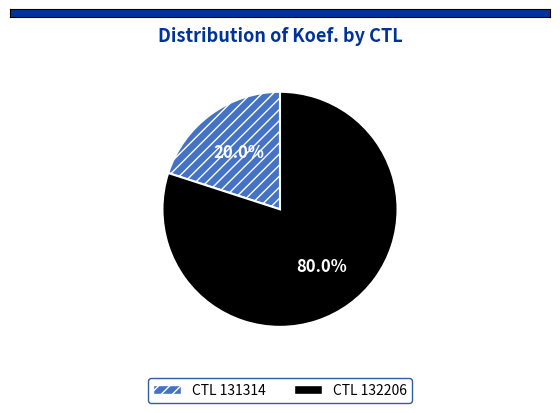

Does any single category account for the majority?

Yes